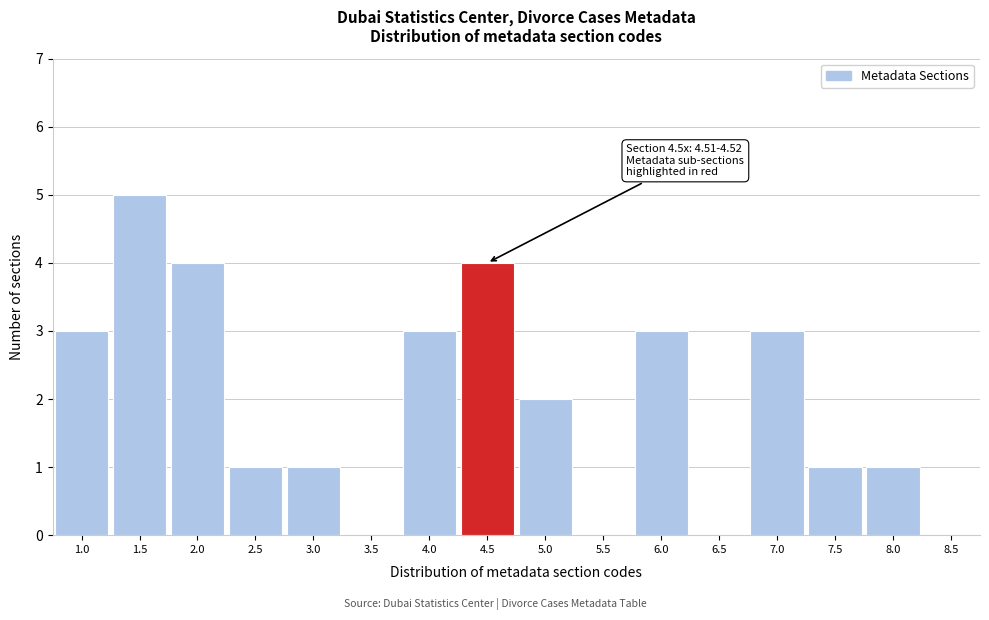

Which range on the x-axis has the tallest bar?

1.25 to 1.75